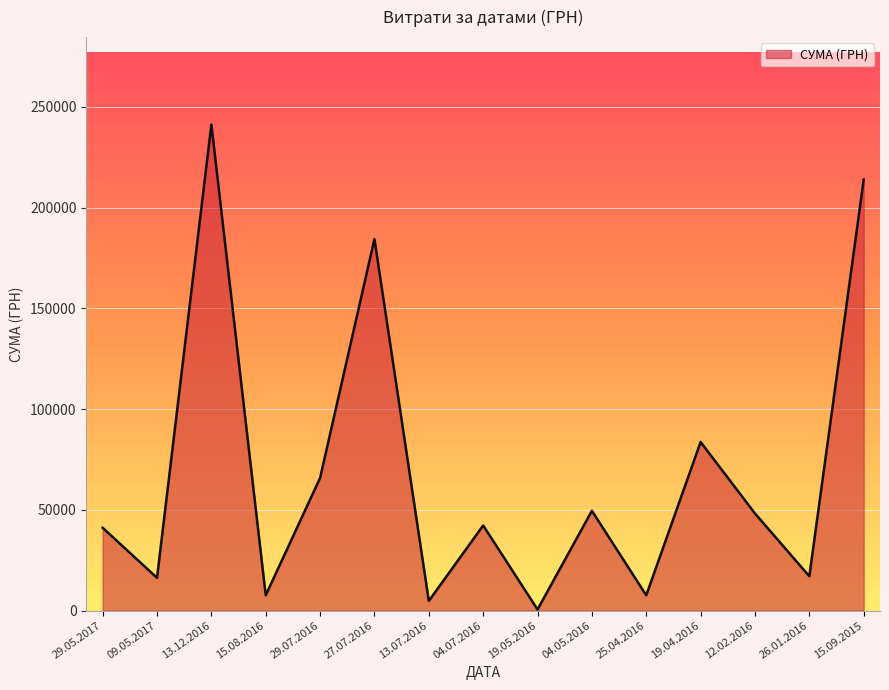

What is the maximum value shown in the chart?

241258.0